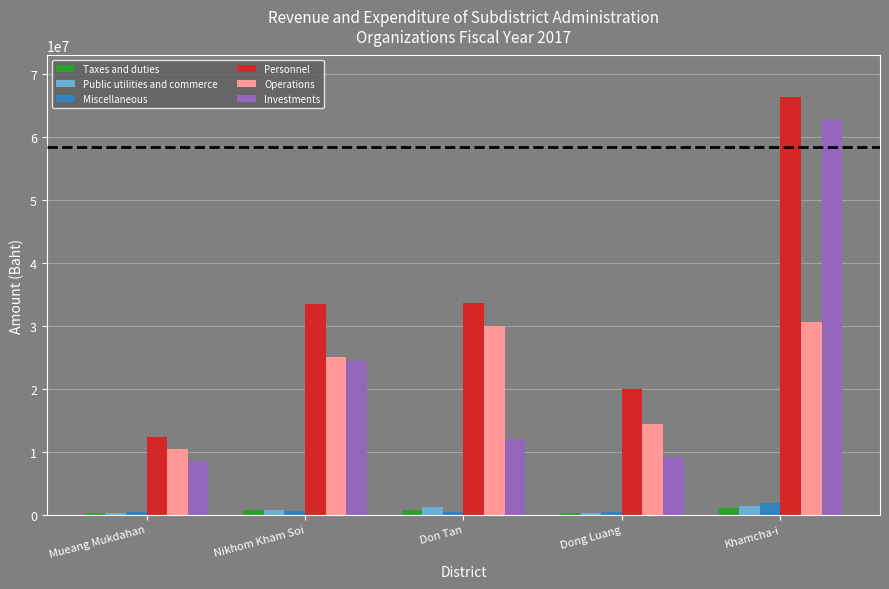

What is the sum of the Taxes and duties values at Don Tan and Khamcha-i?

1749634.0